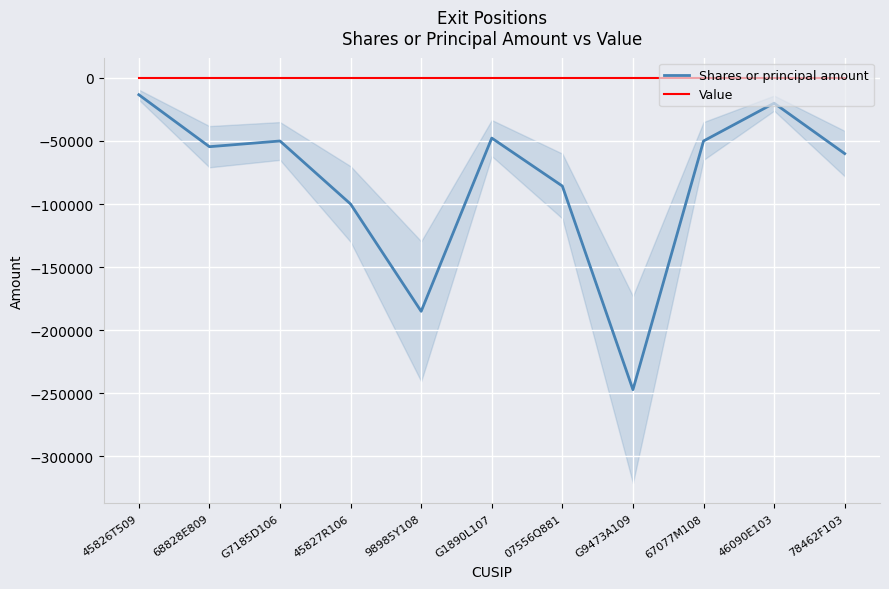

How many series are shown in this chart?

2